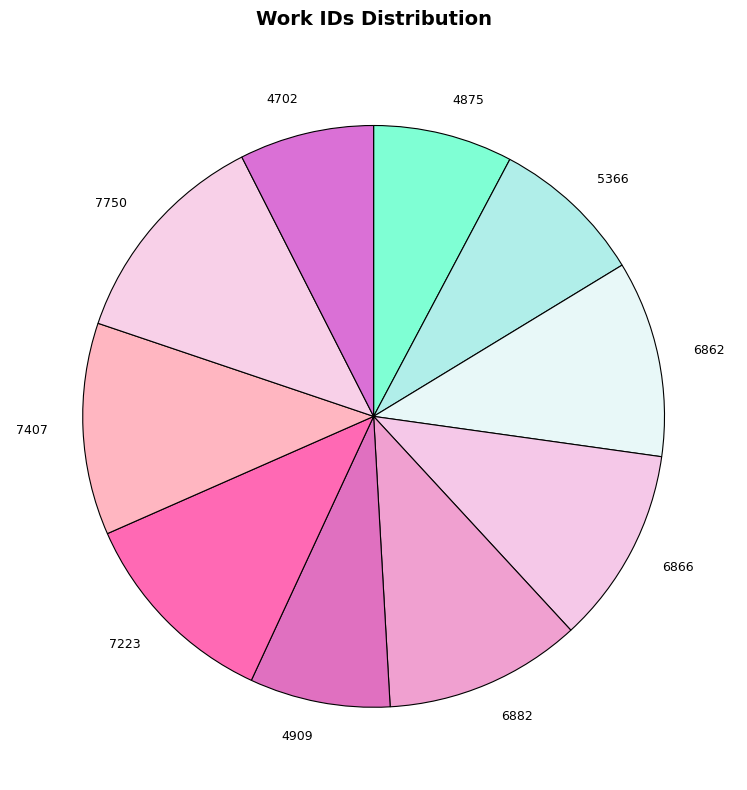

Does 4702 represent more than half of the total?

No